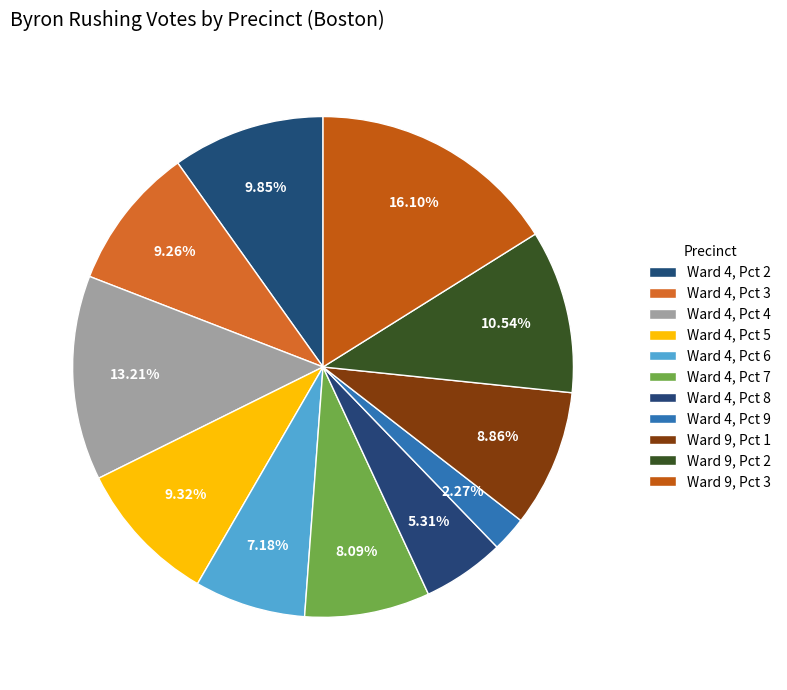

Rank the categories by value from lowest to highest.

Ward 4, Pct 9, Ward 4, Pct 8, Ward 4, Pct 6, Ward 4, Pct 7, Ward 9, Pct 1, Ward 4, Pct 3, Ward 4, Pct 5, Ward 4, Pct 2, Ward 9, Pct 2, Ward 4, Pct 4, Ward 9, Pct 3